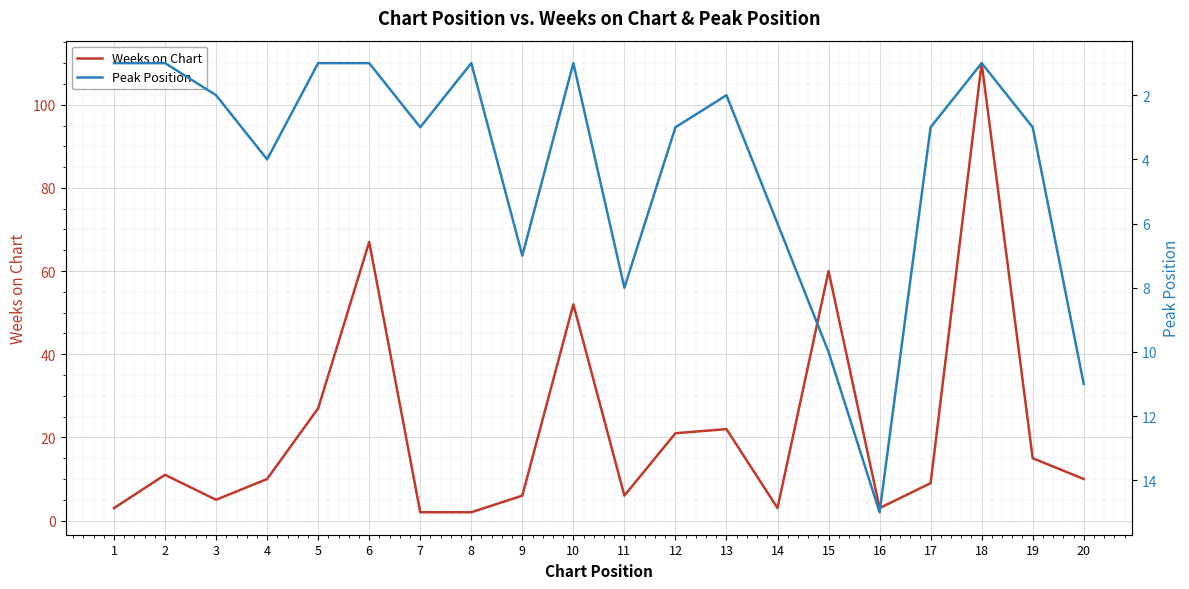

The Peak Position series shows 3 at 12. True or false?

True